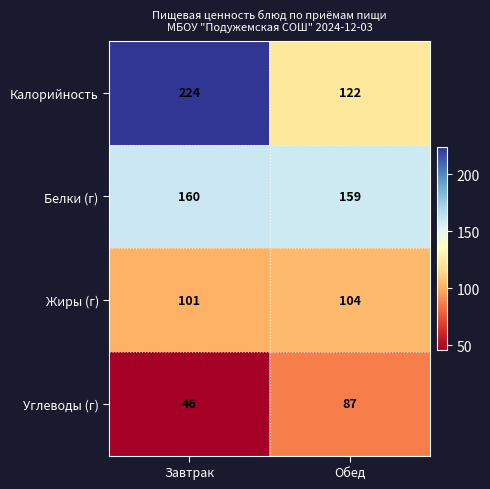

What is the difference between the Углеводы (г) values at Обед and Завтрак?

41